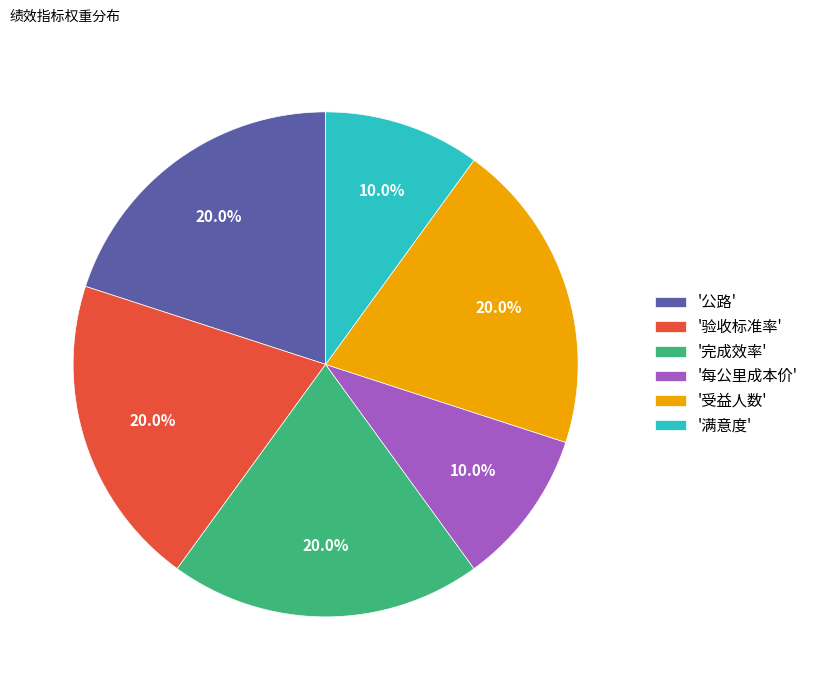

Is there a majority slice in this chart?

No